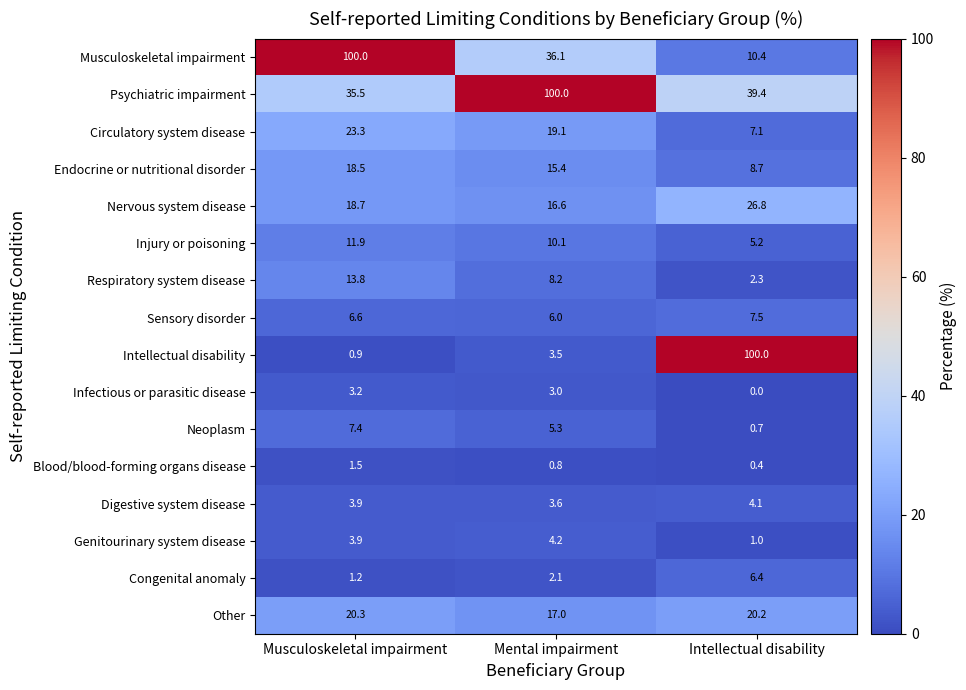

The value of Genitourinary system disease at Mental impairment is 4.2. True or false?

True